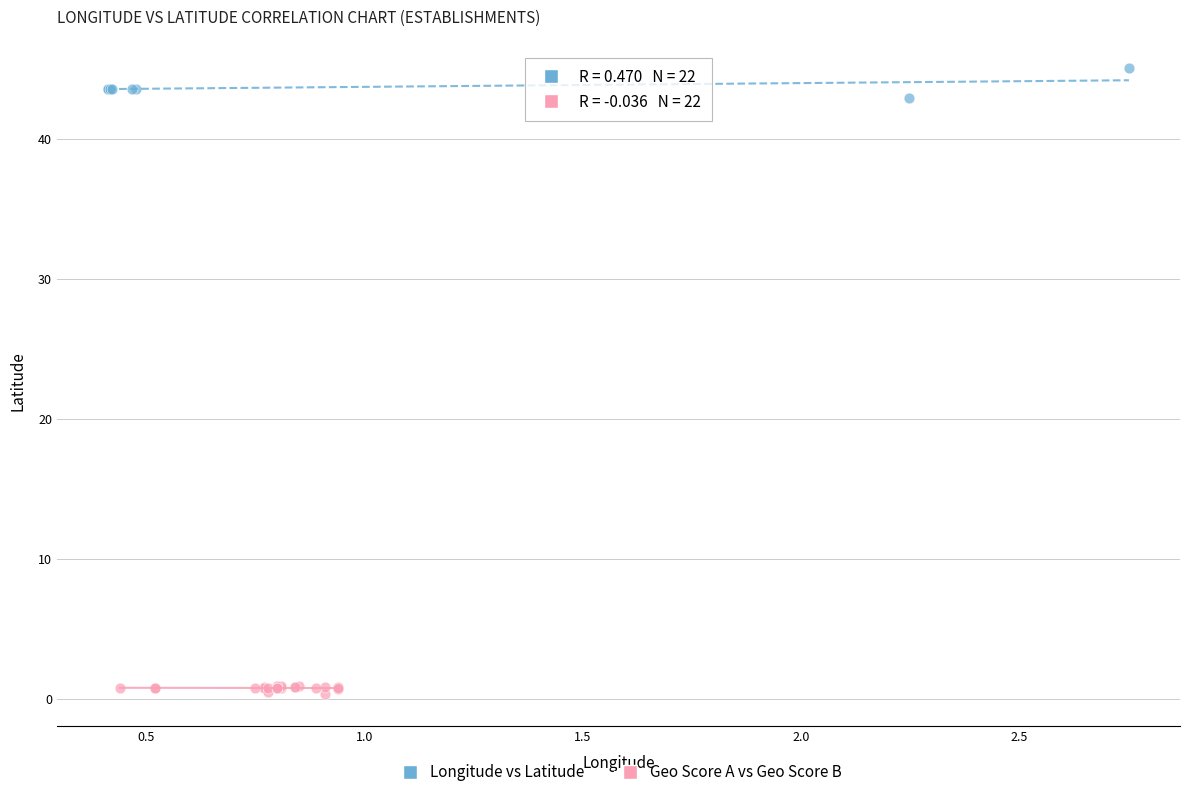

Which series contains the lowest Y value?

Geo Score A vs Geo Score B